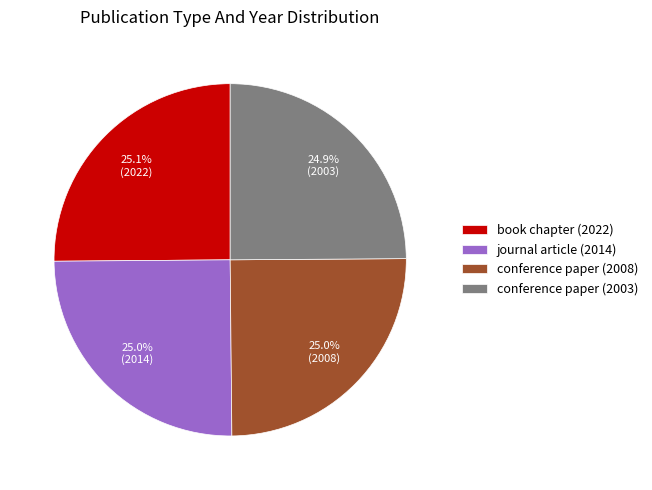

To the nearest percent, what is the combined percentage of conference paper (2008) and conference paper (2003)?

50%